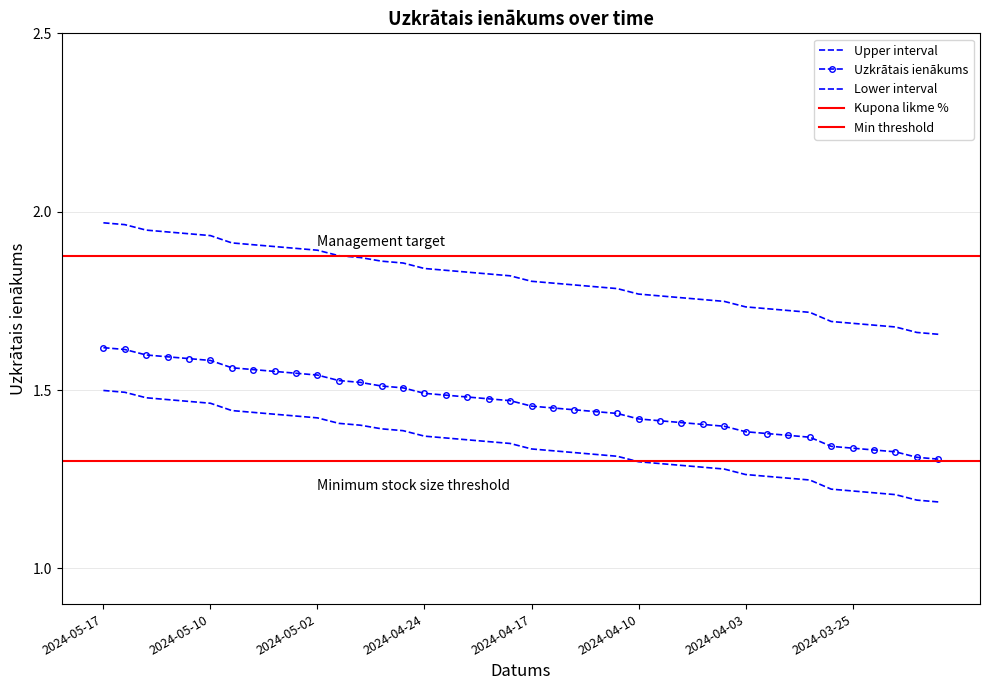

What is the maximum value shown in the chart?

2.0